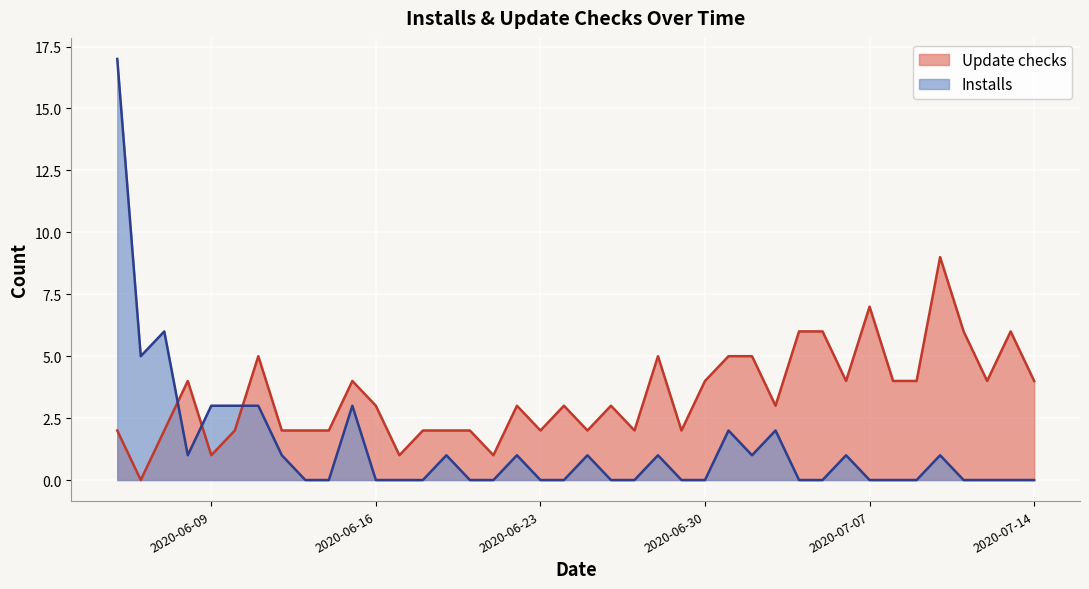

List the labels in order of Update checks value, largest first.

2020-07-10, 2020-07-07, 2020-07-04, 2020-07-05, 2020-07-11, 2020-07-13, 2020-06-11, 2020-06-28, 2020-07-01, 2020-07-02, 2020-06-08, 2020-06-15, 2020-06-30, 2020-07-06, 2020-07-08, 2020-07-09, 2020-07-12, 2020-07-14, 2020-06-16, 2020-06-22, 2020-06-24, 2020-06-26, 2020-07-03, 2020-06-05, 2020-06-07, 2020-06-10, 2020-06-12, 2020-06-13, 2020-06-14, 2020-06-18, 2020-06-19, 2020-06-20, 2020-06-23, 2020-06-25, 2020-06-27, 2020-06-29, 2020-06-09, 2020-06-17, 2020-06-21, 2020-06-06